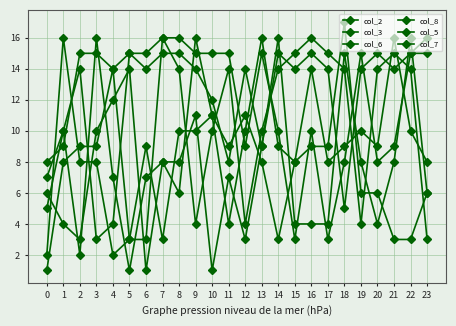

Does the chart have visible grid lines?

Yes